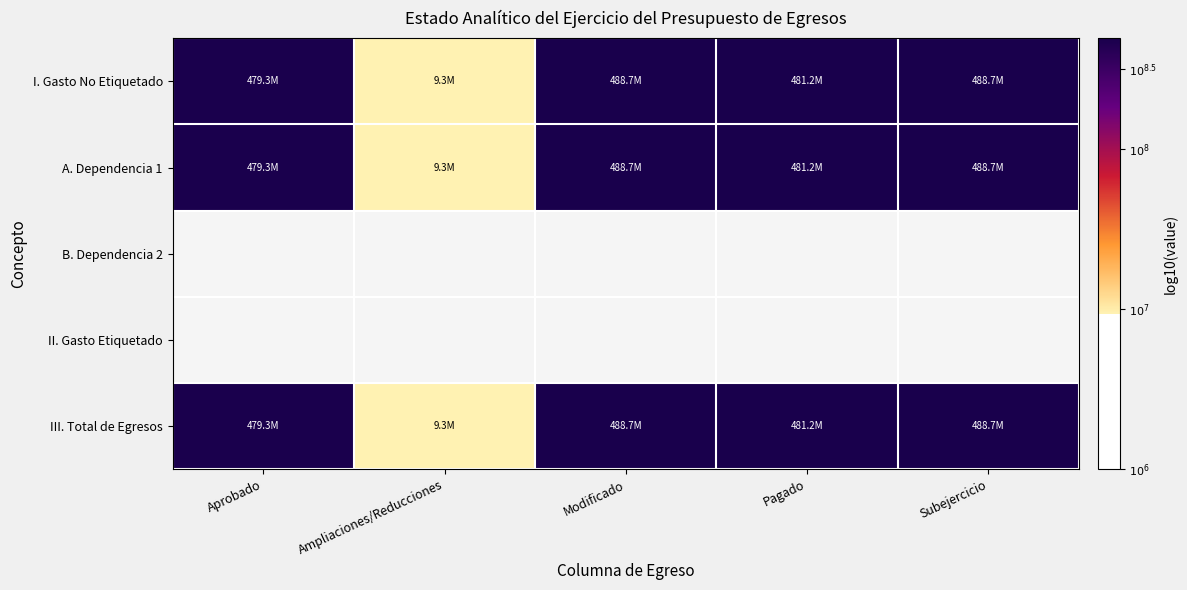

At Subejercicio, list the series in order from largest to smallest.

I. Gasto No Etiquetado, A. Dependencia 1, B. Dependencia 2, II. Gasto Etiquetado, III. Total de Egresos